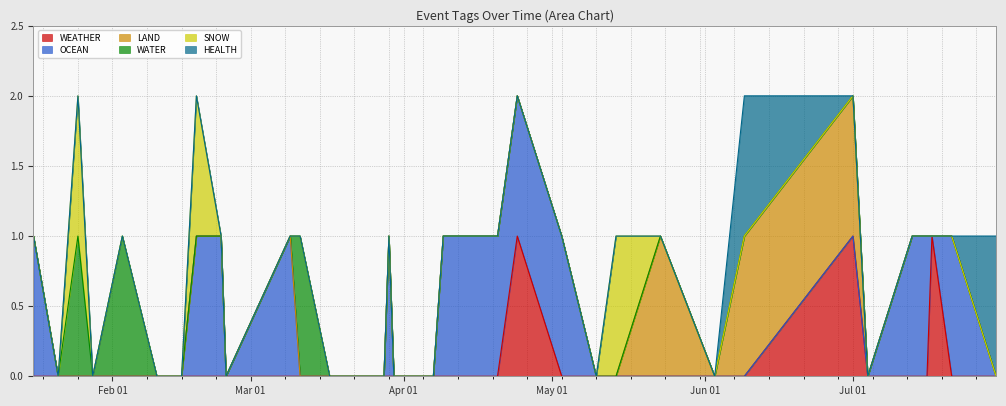

What is the value of the OCEAN point at the 31st from the left?

1